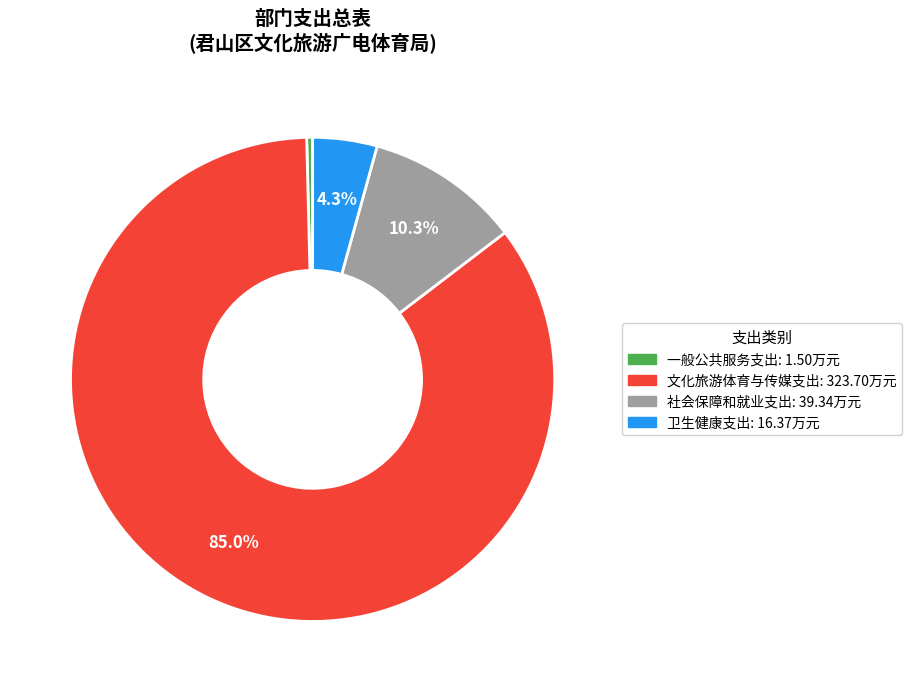

To the nearest percent, what percentage of the pie is 社会保障和就业支出?

10%